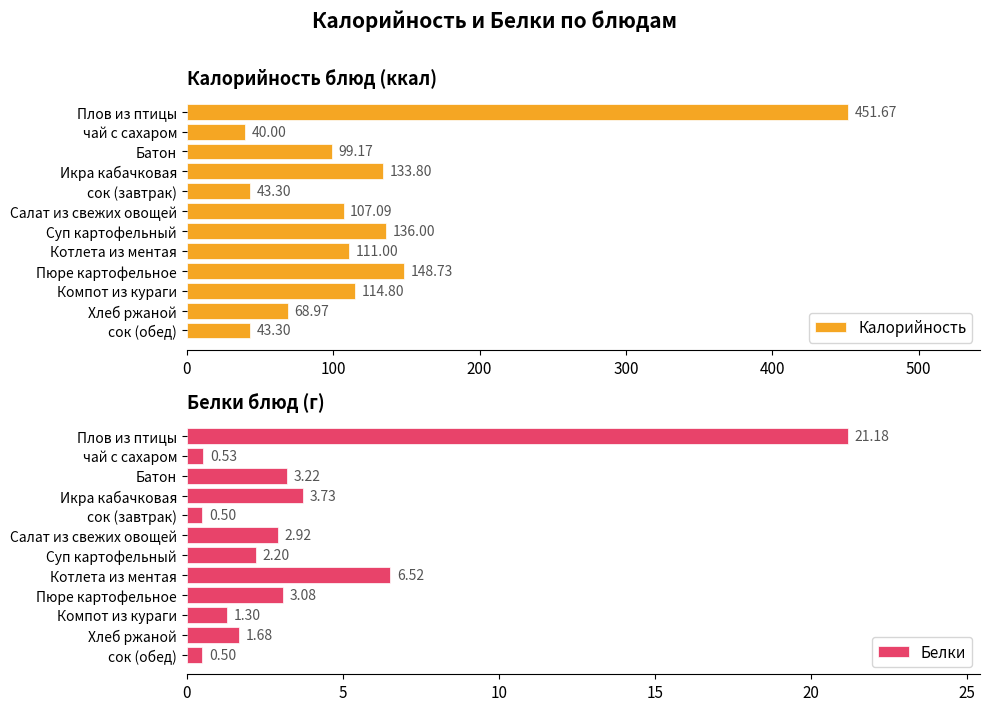

Which series has the largest range (max minus min)?

Калорийность